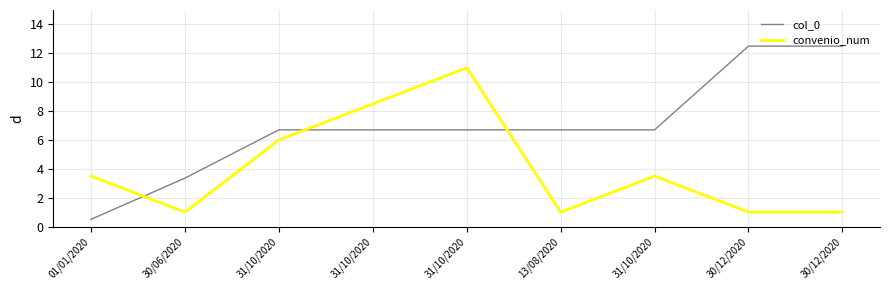

What are all the series names shown in the legend?

col_0, convenio_num